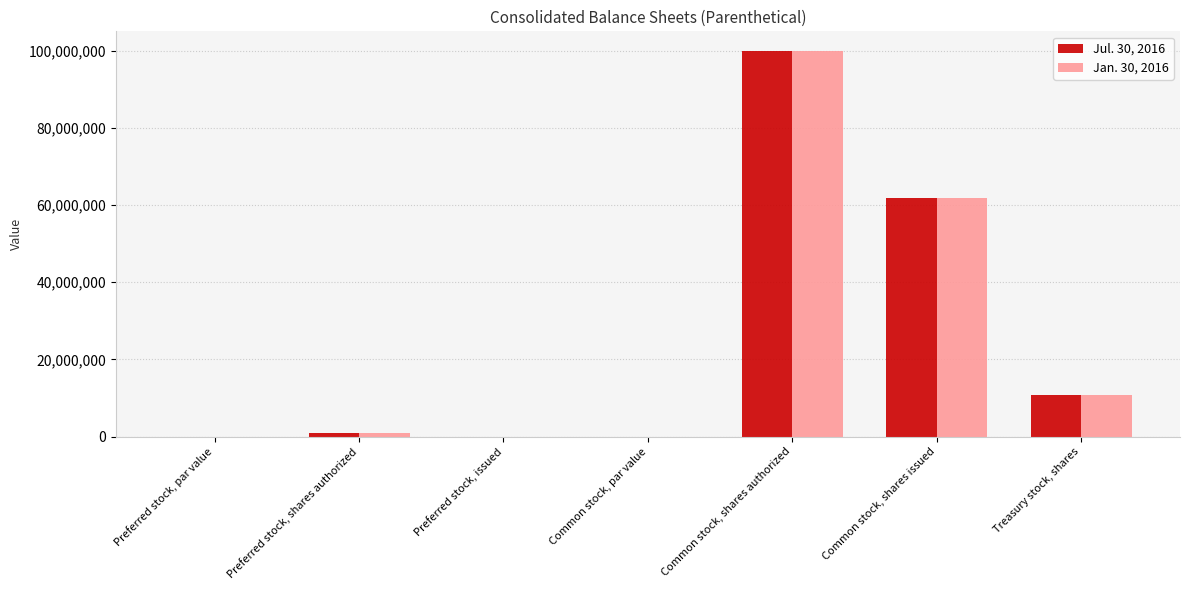

The Jan. 30, 2016 series shows 61692285.0 at Common stock, shares issued. True or false?

True